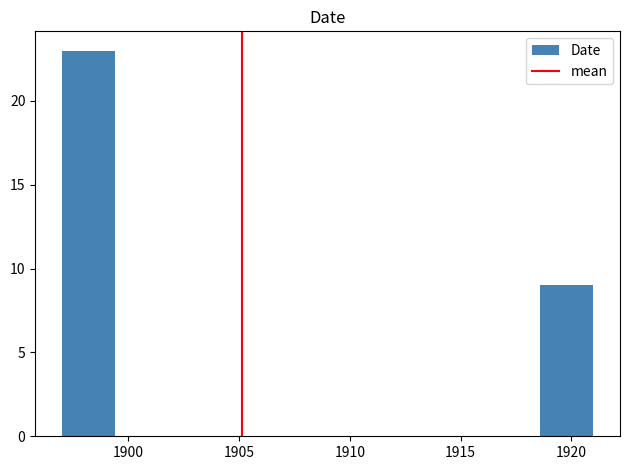

Over which range of the x-axis is the bar tallest?

1897.0 to 1899.4